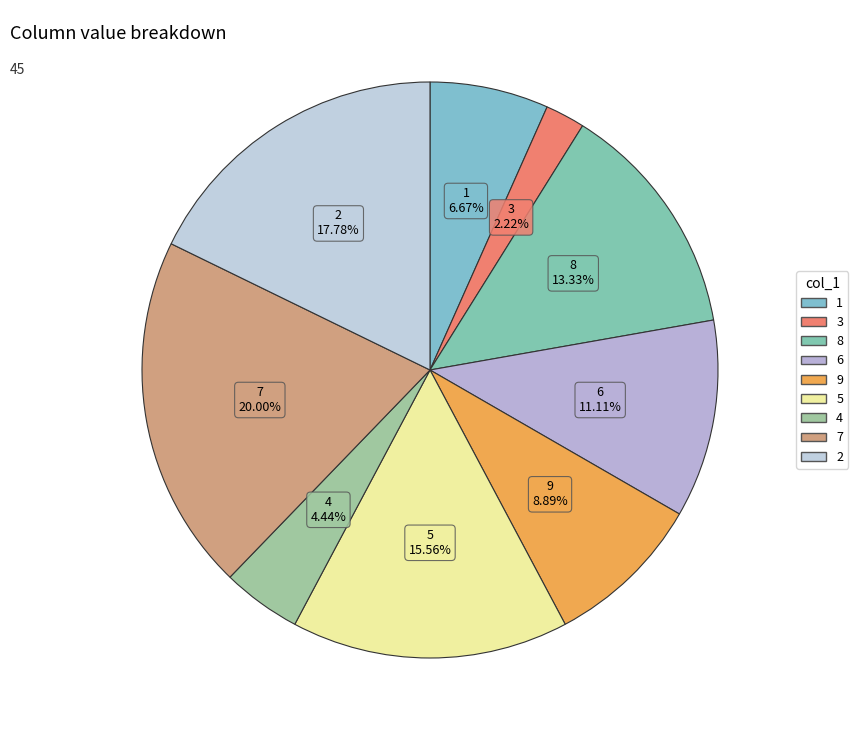

How many segments does this pie chart have?

9